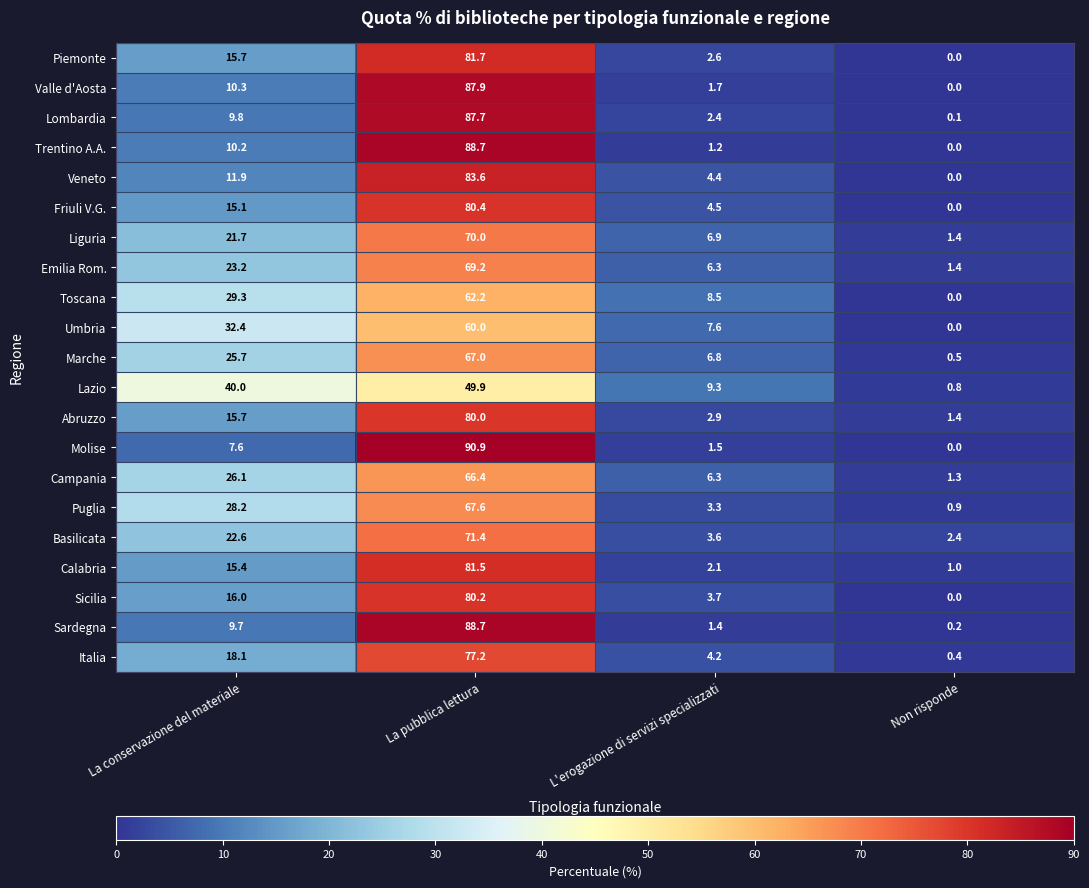

What is the approximate value of Valle d'Aosta at La pubblica lettura?

87.9